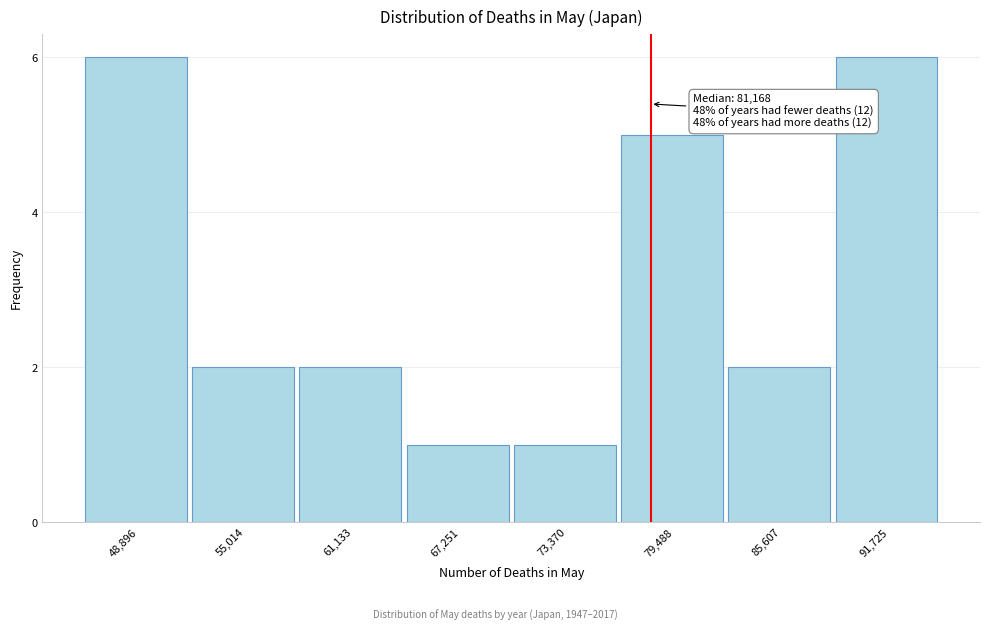

Reading left to right, list all the values displayed in this chart.

48,896=6	55,014=2	61,133=2	67,251=1	73,370=1	79,488=5	85,607=2	91,725=6